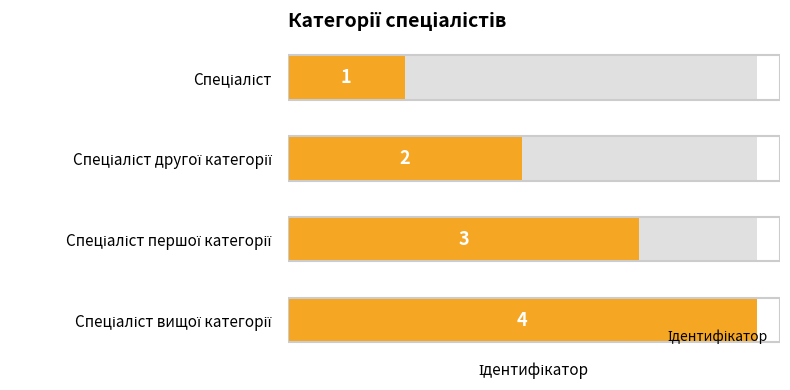

What is the ratio of the value at 0 to the value at 2?

0.3